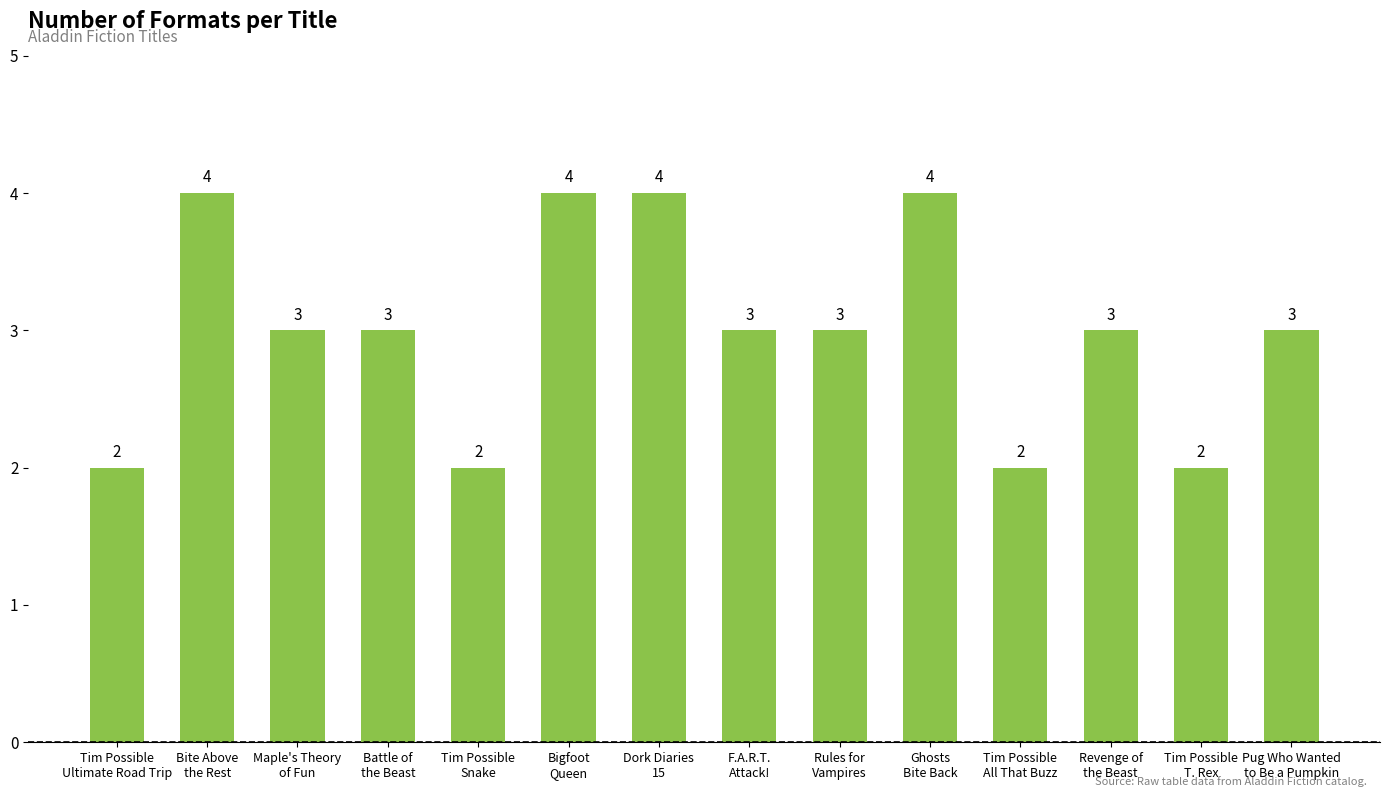

Count the number of data series in this chart.

1